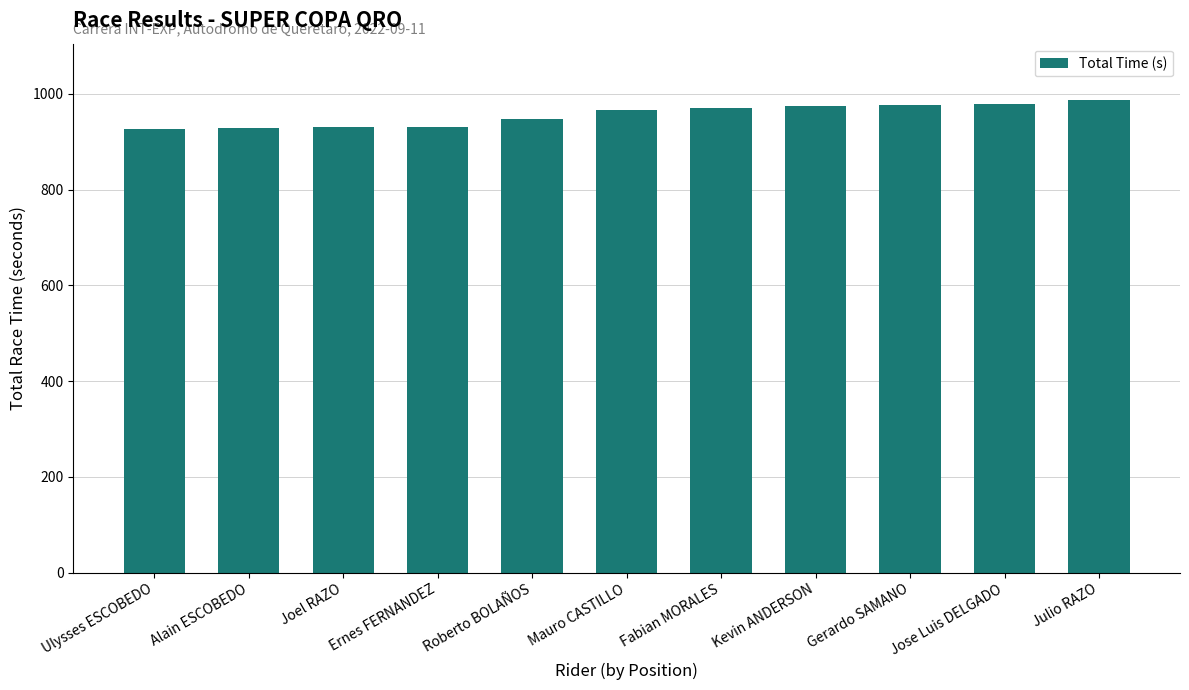

Approximately how many times larger is the value at Kevin ANDERSON compared to Ulysses ESCOBEDO?

1.1